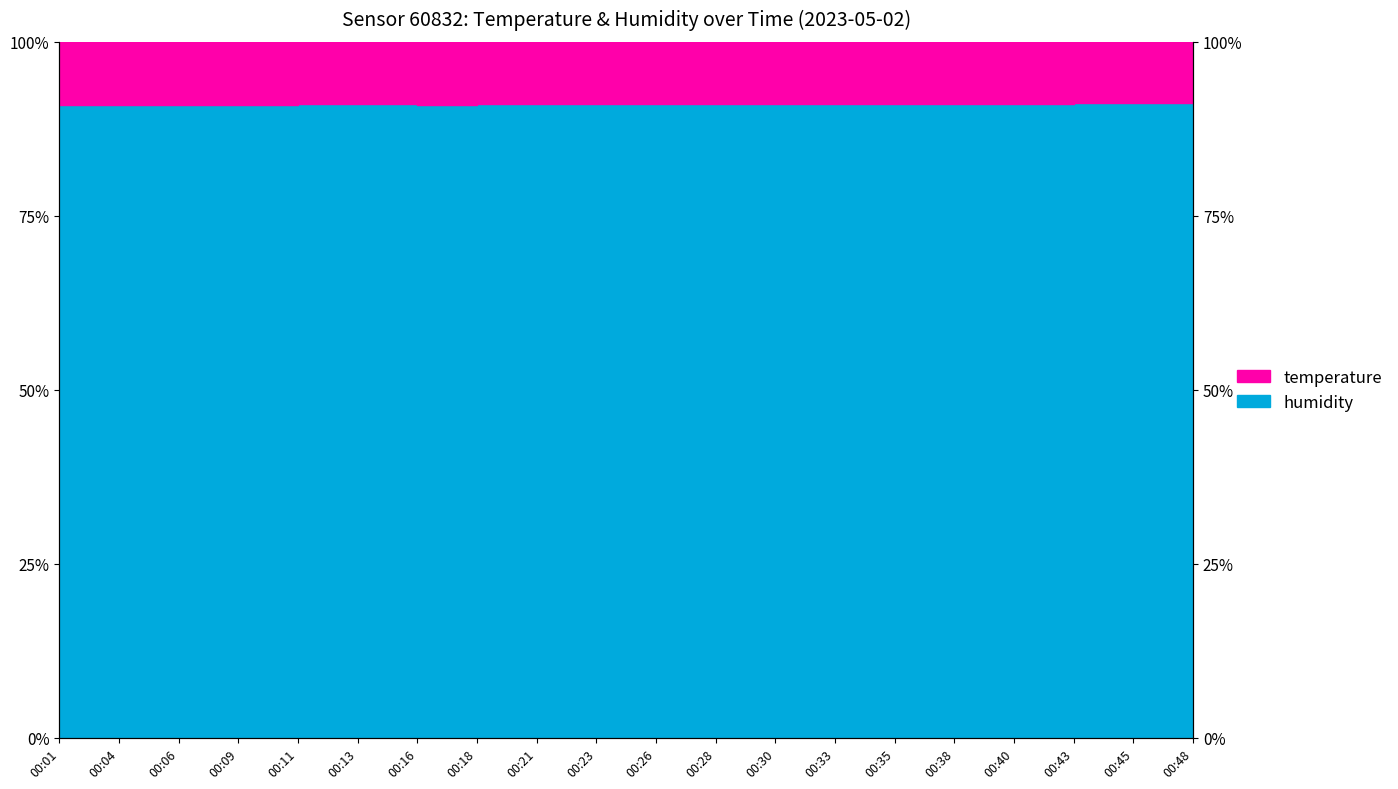

How many points are lower than both their immediate neighbors (excluding endpoints)?

2